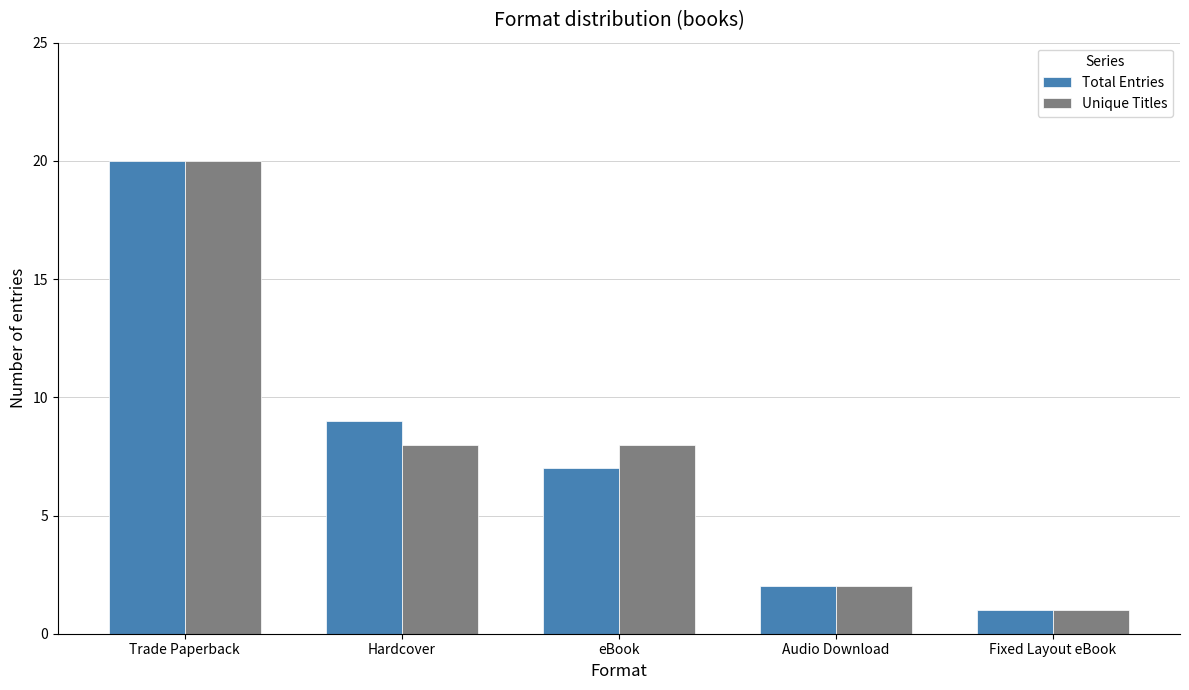

Is the value of Total Entries at Fixed Layout eBook greater than the value of Unique Titles at eBook?

No